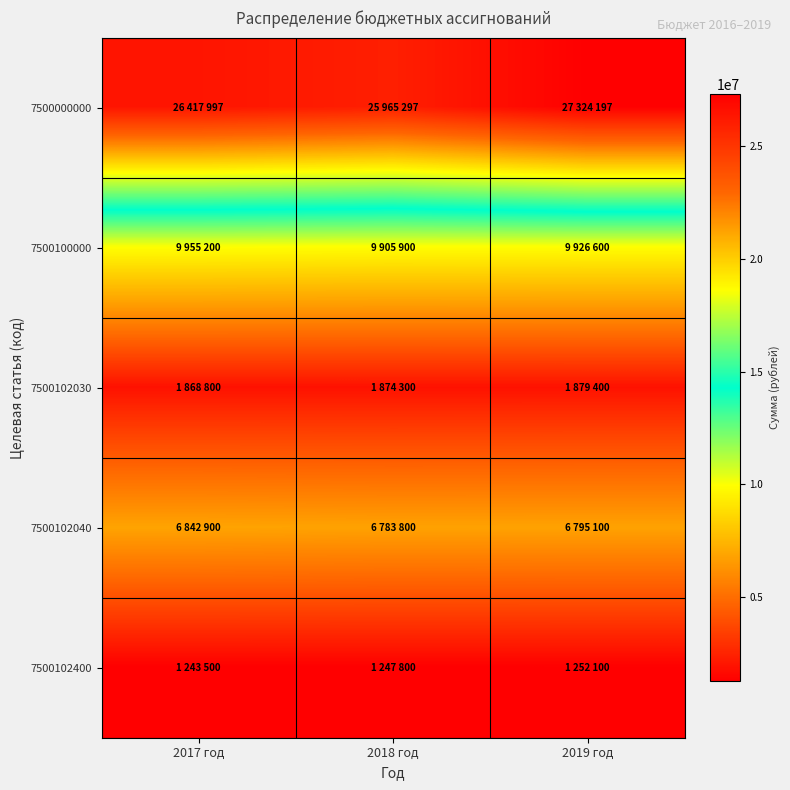

Between 2018 год and 2019 год, which is larger?

2019 год